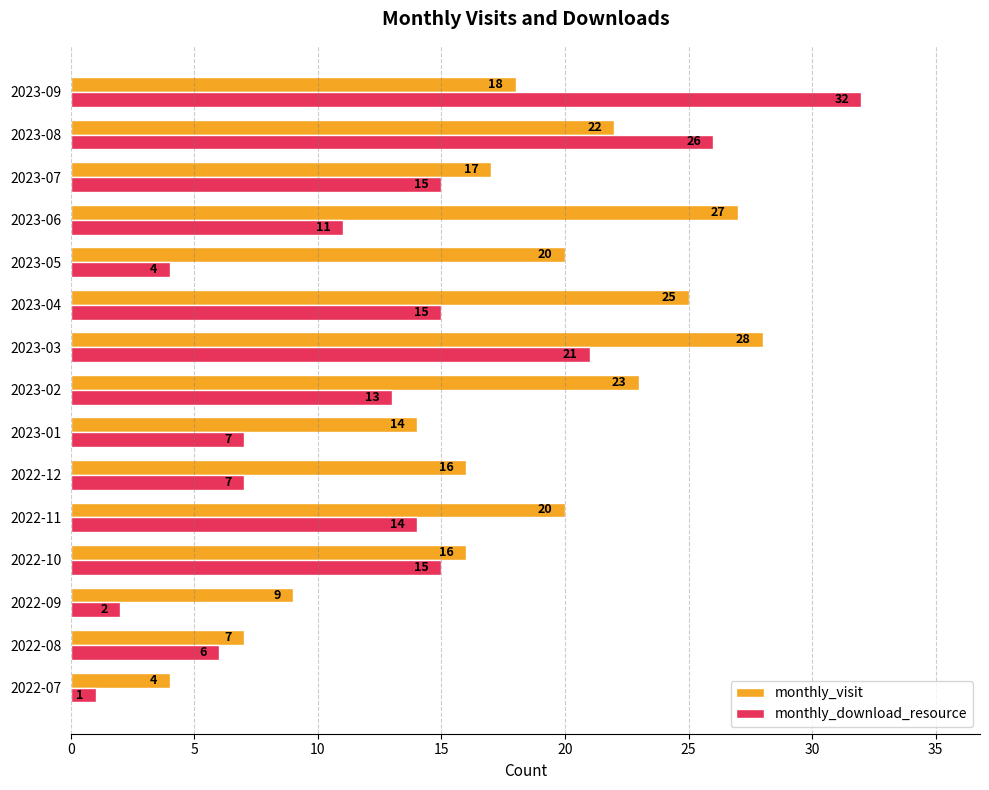

What is the lowest value of the monthly_visit series?

4